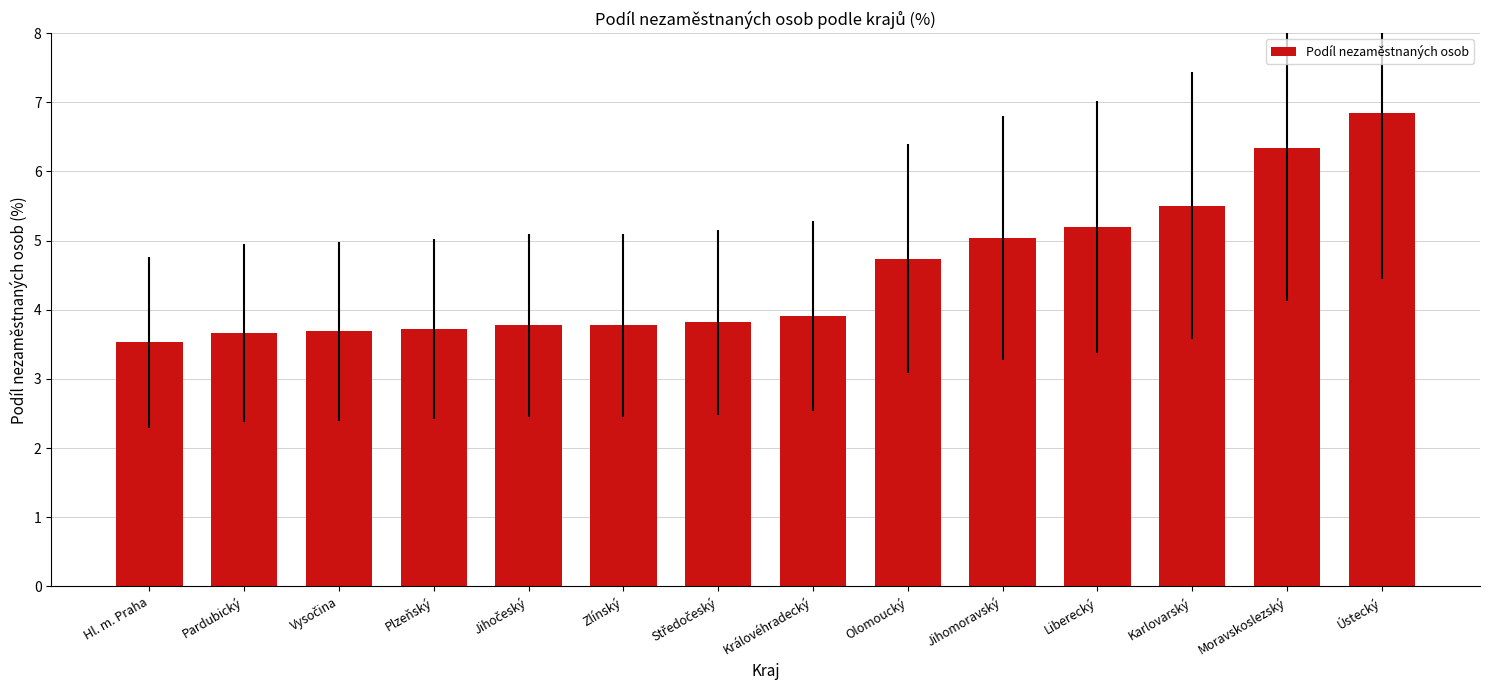

What is the difference between the second highest and second lowest values?

2.7